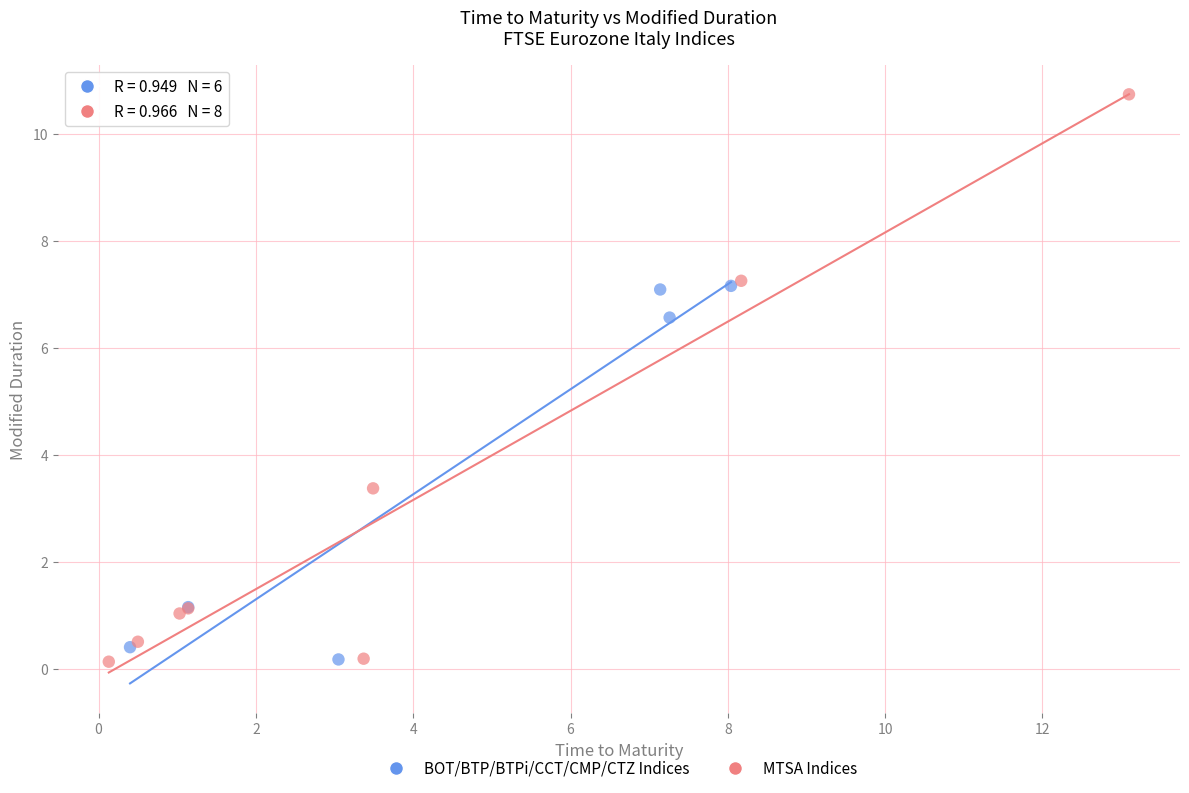

Which series has the widest spread of Y values?

MTSA Indices